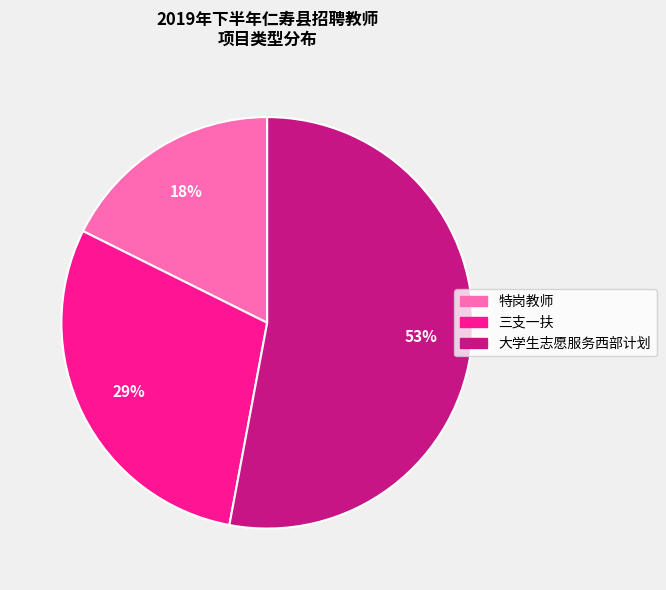

Rank the categories by value from lowest to highest.

特岗教师, 三支一扶, 大学生志愿服务西部计划